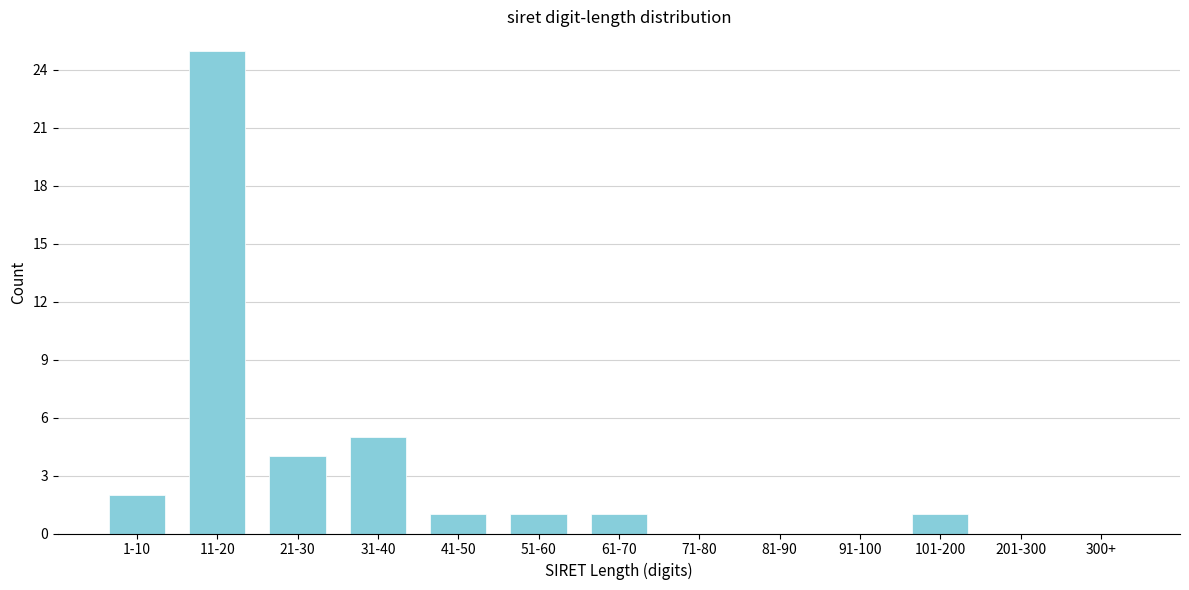

Reading left to right, extract all data points from this chart.

1-10=2	11-20=25	21-30=4	31-40=5	41-50=1	51-60=1	61-70=1	71-80=0	81-90=0	91-100=0	101-200=1	201-300=0	300+=0